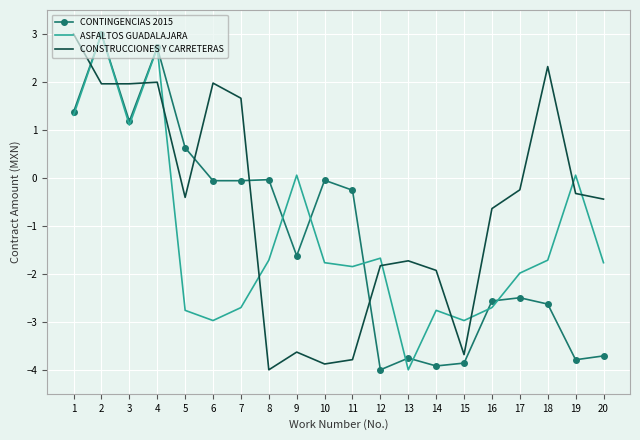

How many positive values does the CONTINGENCIAS 2015 series have?

5